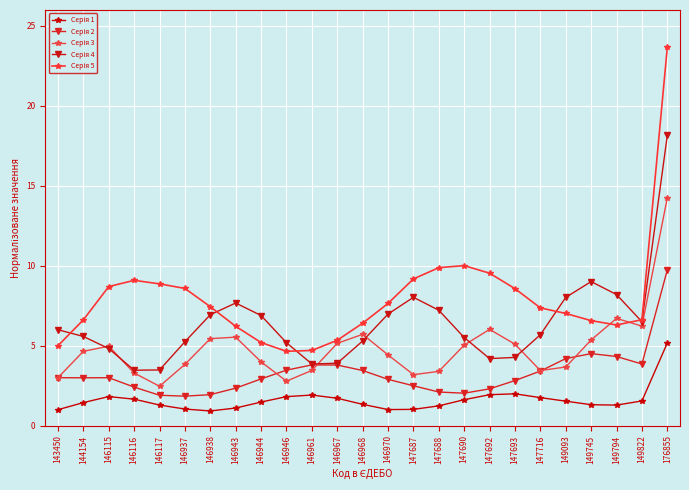

How many data points does each series have?

25